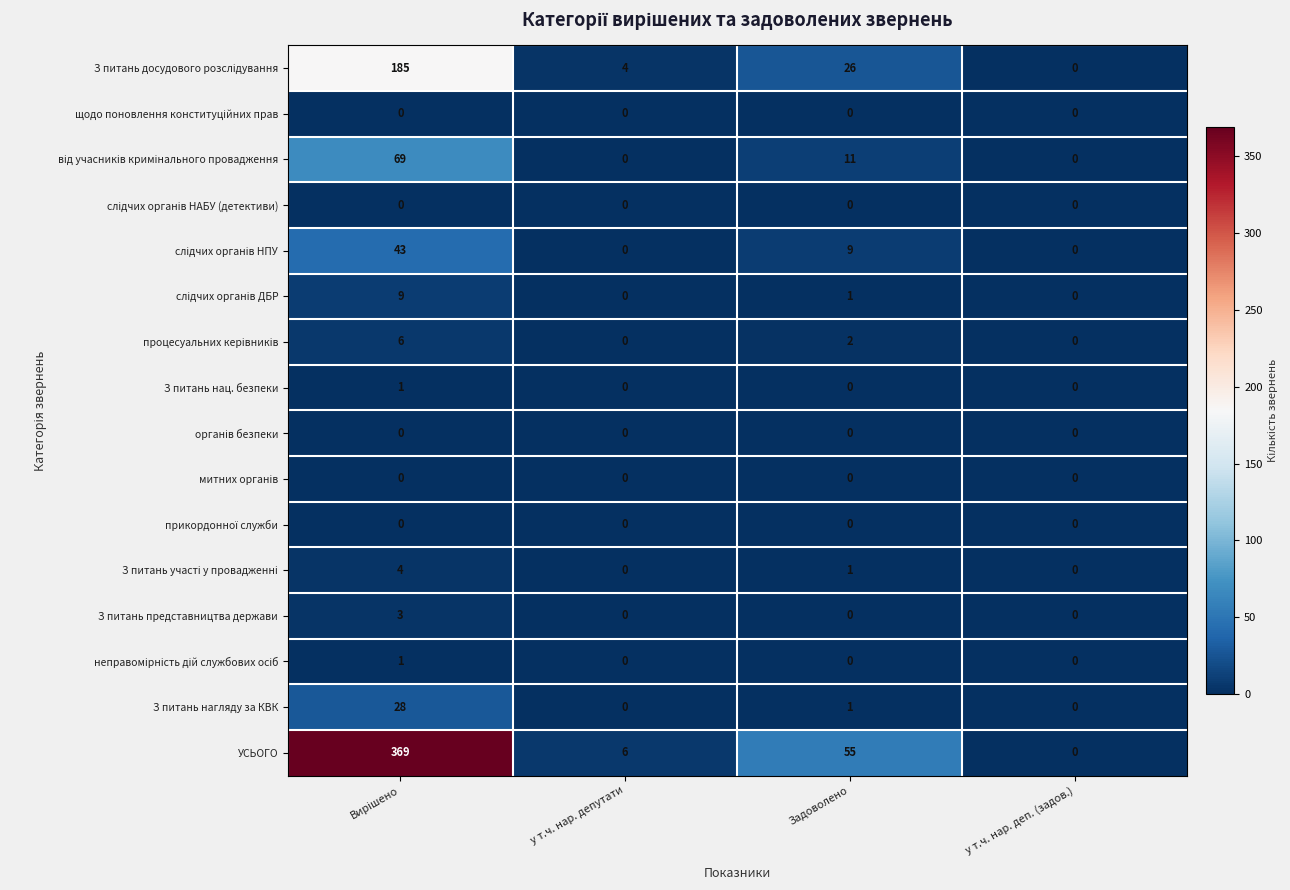

Which series changed the most between у т.ч. нар. депутати and у т.ч. нар. деп. (задов.)?

УСЬОГО